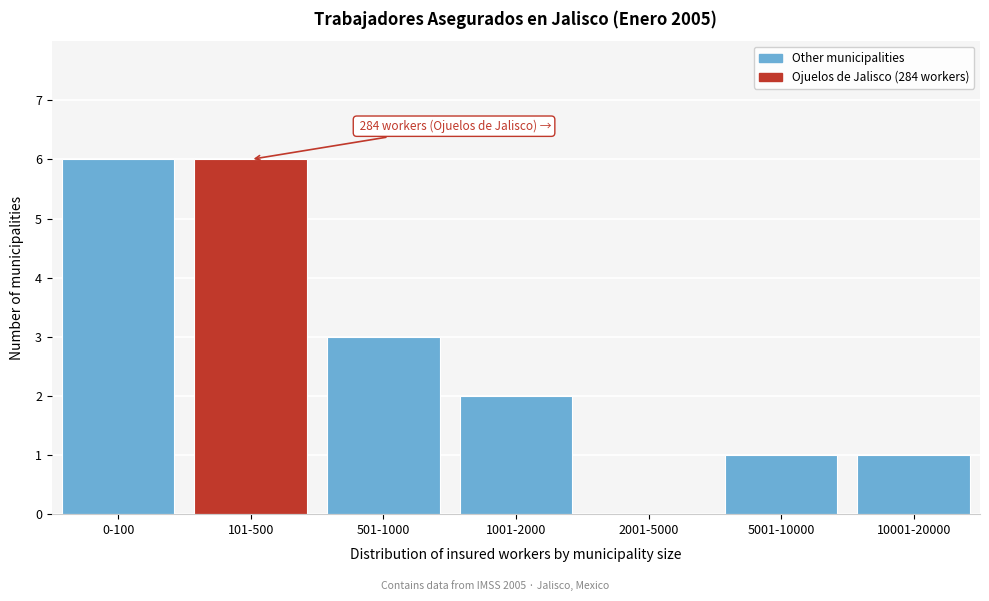

Reading left to right, list all the values displayed in this chart.

0-100=6	101-500=6	501-1000=3	1001-2000=2	2001-5000=0	5001-10000=1	10001-20000=1